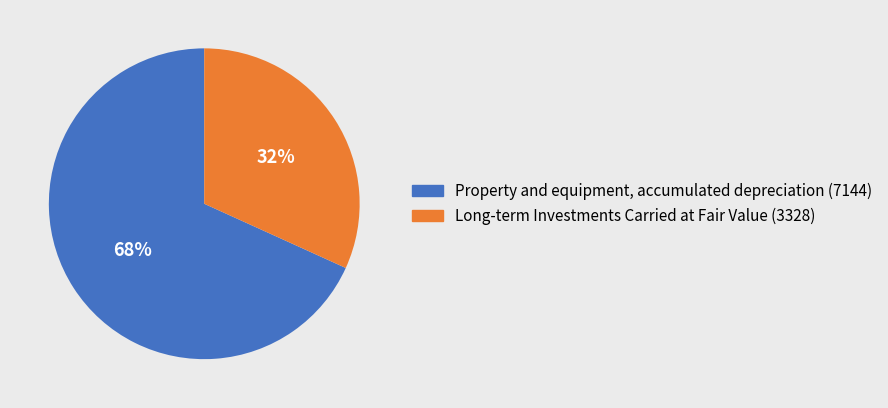

True or false: Long-term Investments Carried at Fair Value accounts for 26% of the total.

False